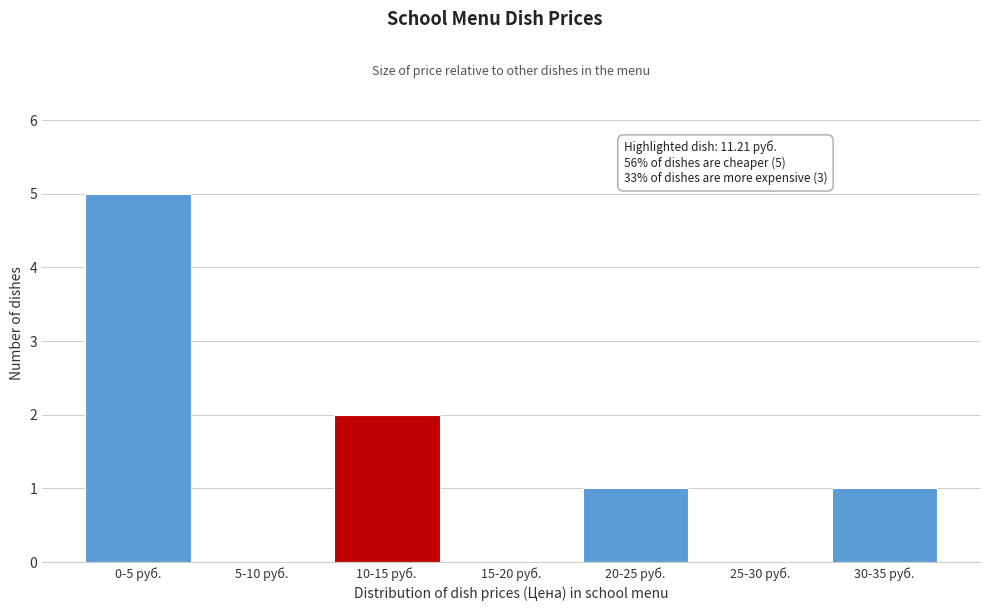

Reading right to left, list all the values displayed in this chart.

30-35 руб.=1	25-30 руб.=0	20-25 руб.=1	15-20 руб.=0	10-15 руб.=2	5-10 руб.=0	0-5 руб.=5